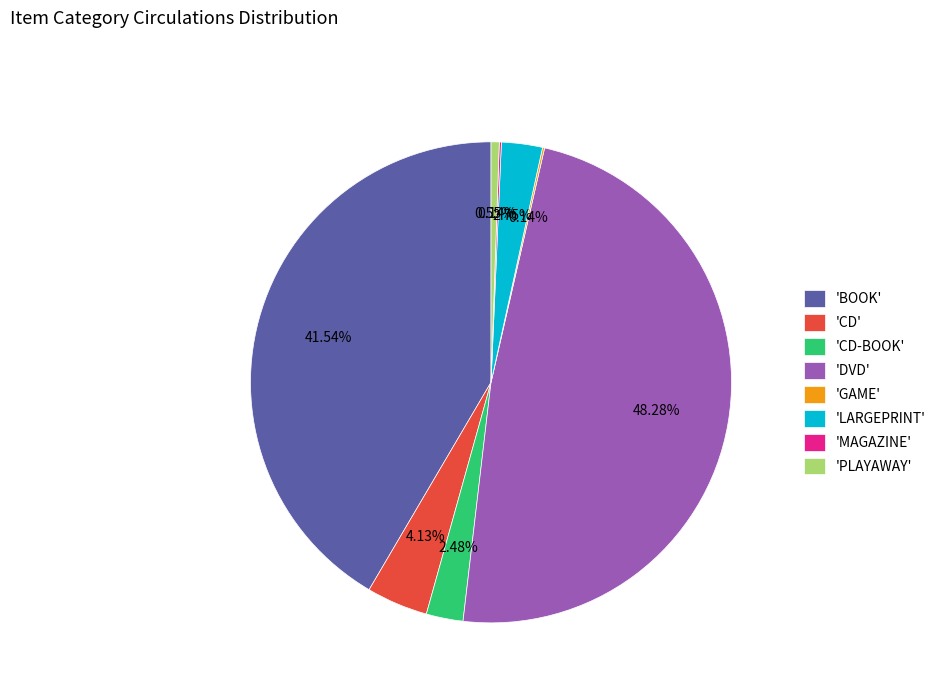

Between 'PLAYAWAY' and 'CD', which is larger?

'CD'